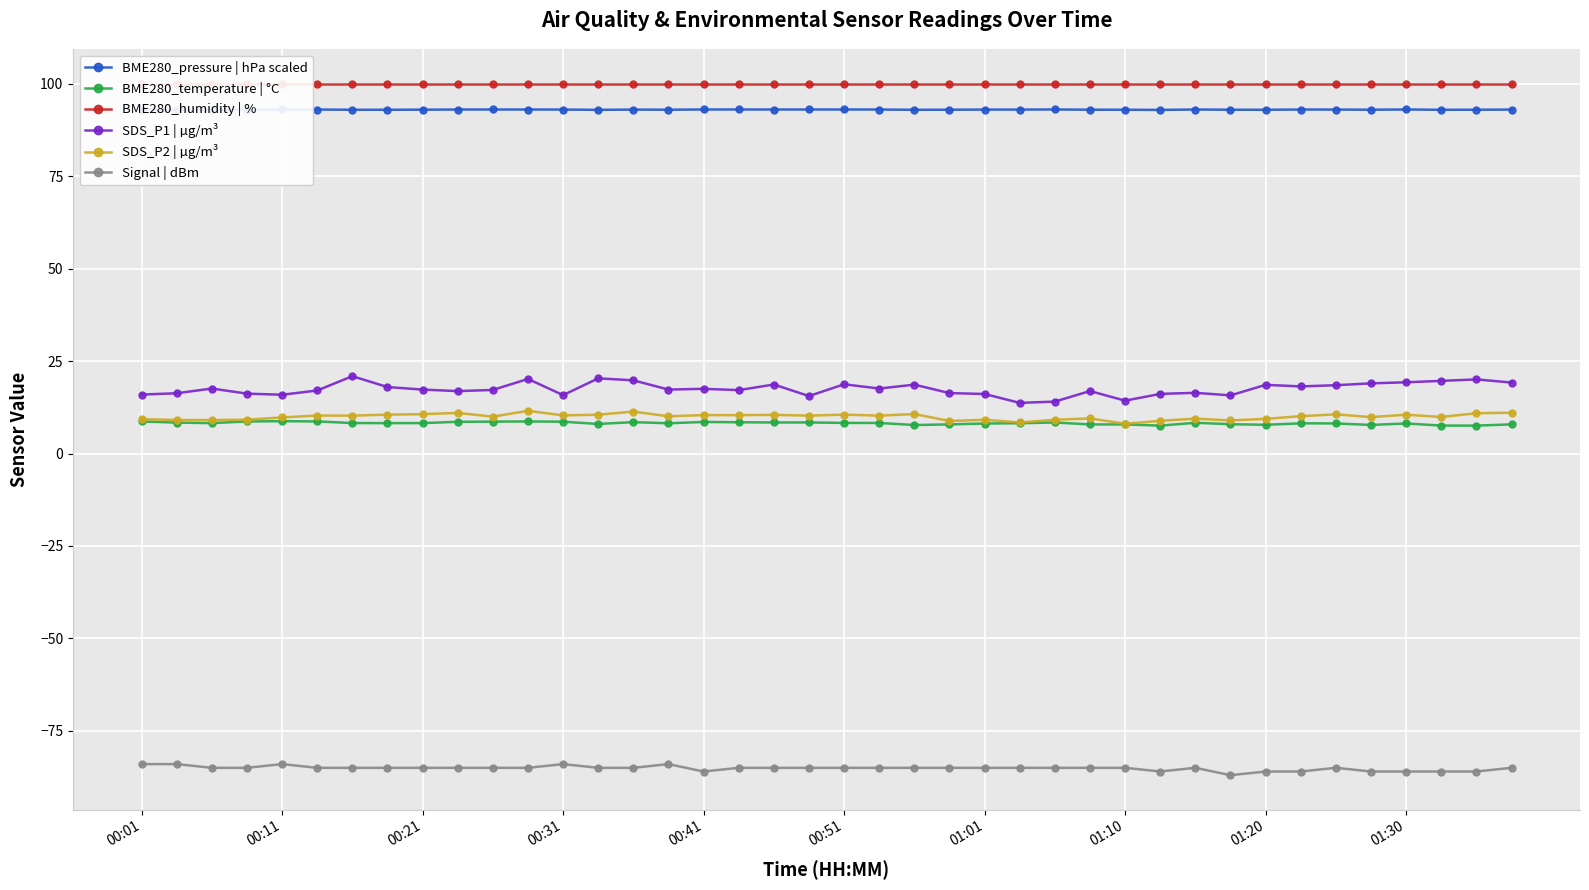

What is the maximum value for BME280_temperature | °C?

8.8